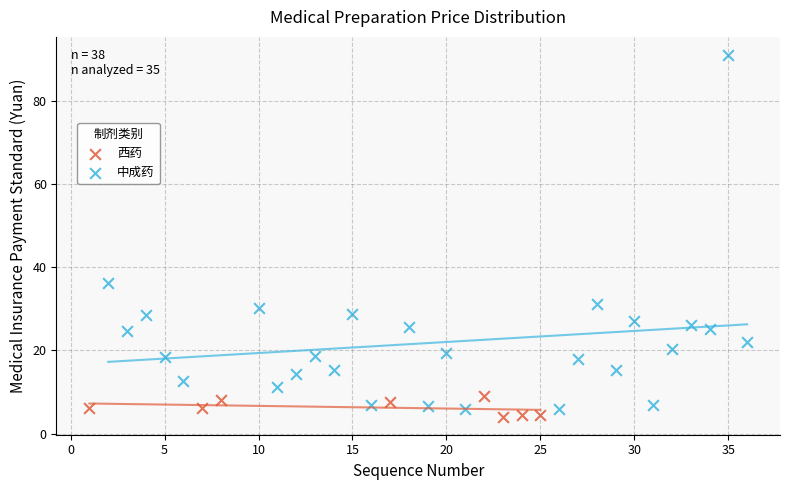

Which series contains the highest Y value?

中成药